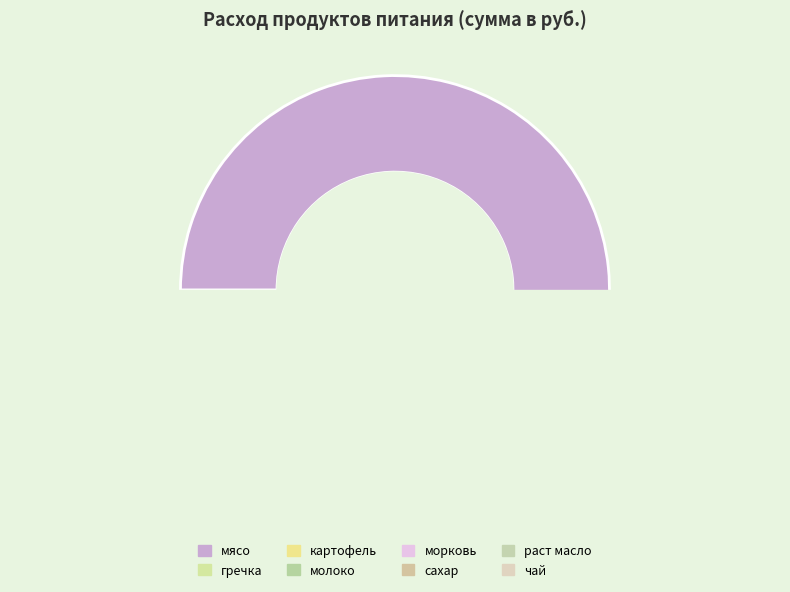

How many segments does this pie chart have?

8